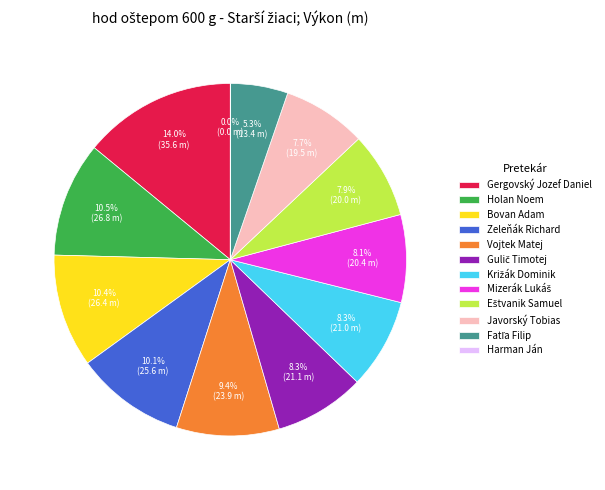

To the nearest percent, what is the average slice percentage?

8%